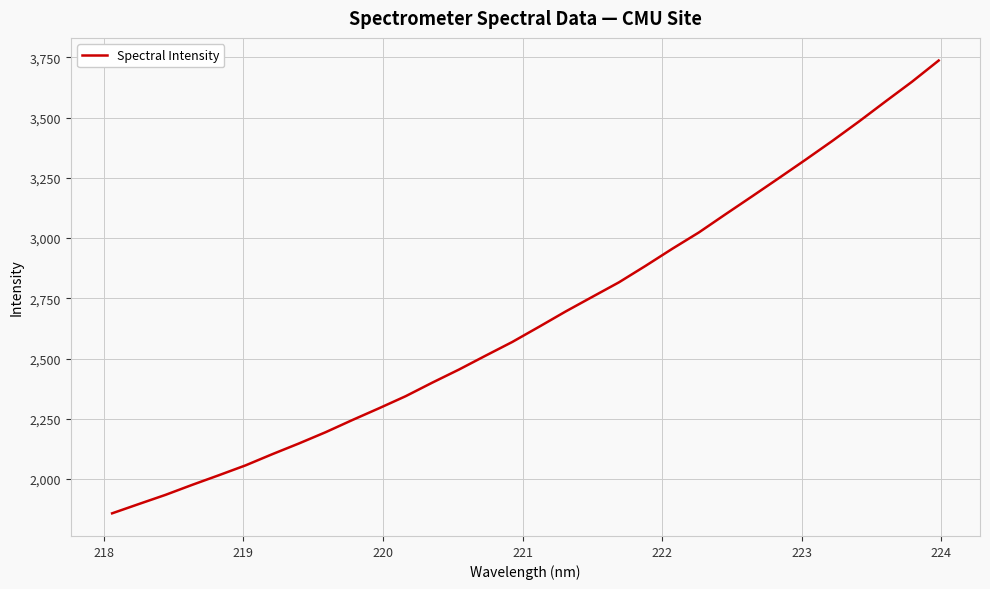

Does the chart have visible grid lines?

Yes